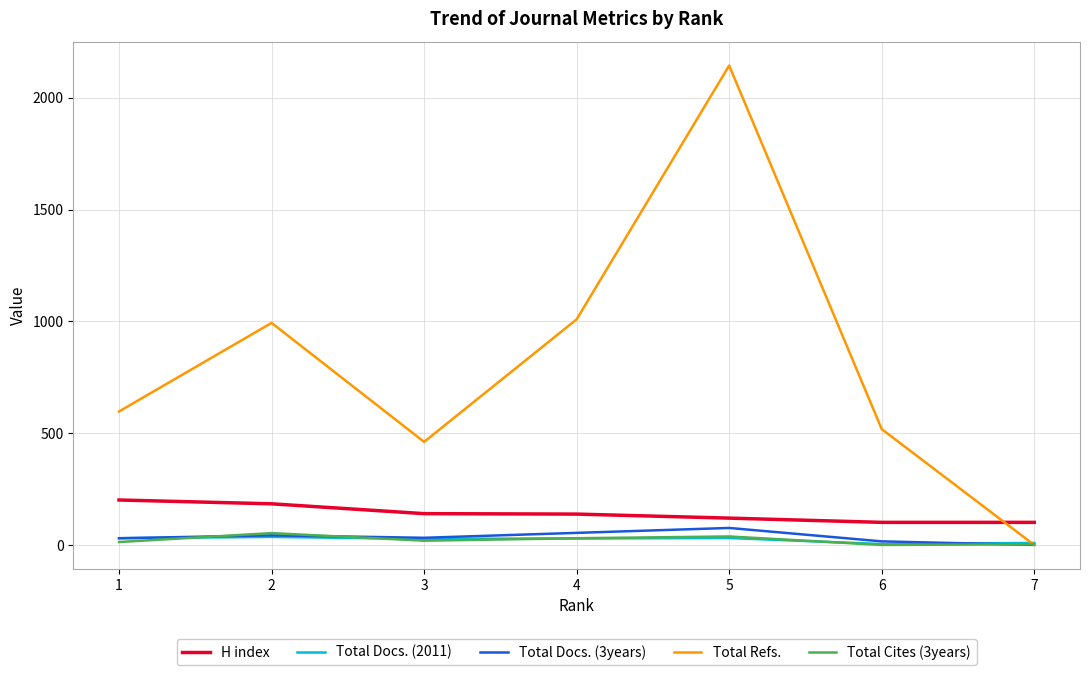

Between 2 and 6, which series saw the biggest shift?

Total Refs.